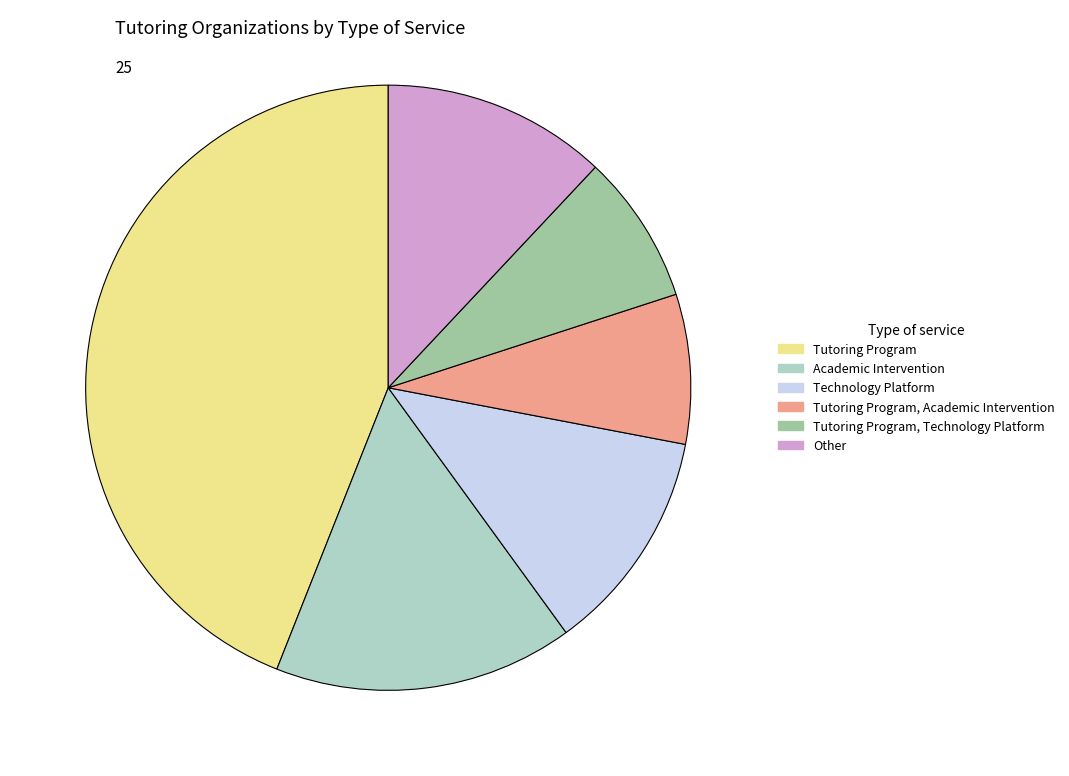

Count the number of slices in the pie.

6